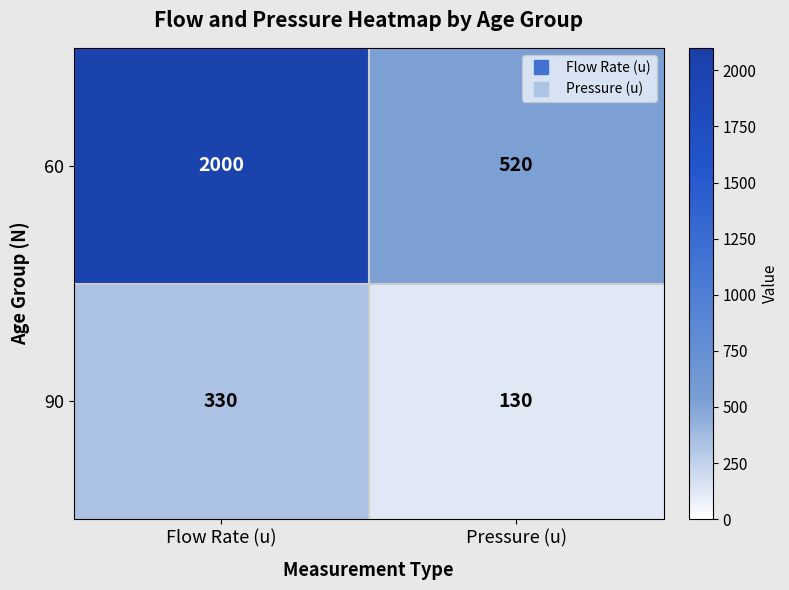

What is the sum of the 90 values at Flow Rate (u) and Pressure (u)?

460